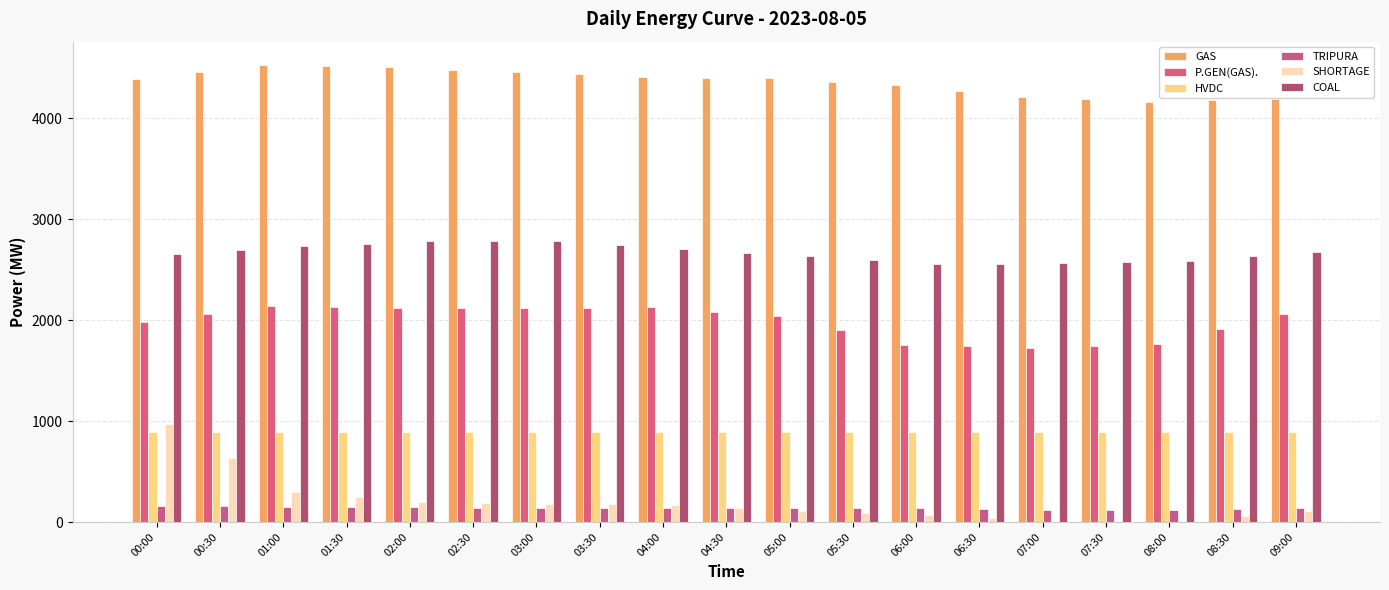

What are all the series names shown in the legend?

GAS, P.GEN(GAS)., HVDC, TRIPURA, SHORTAGE, COAL